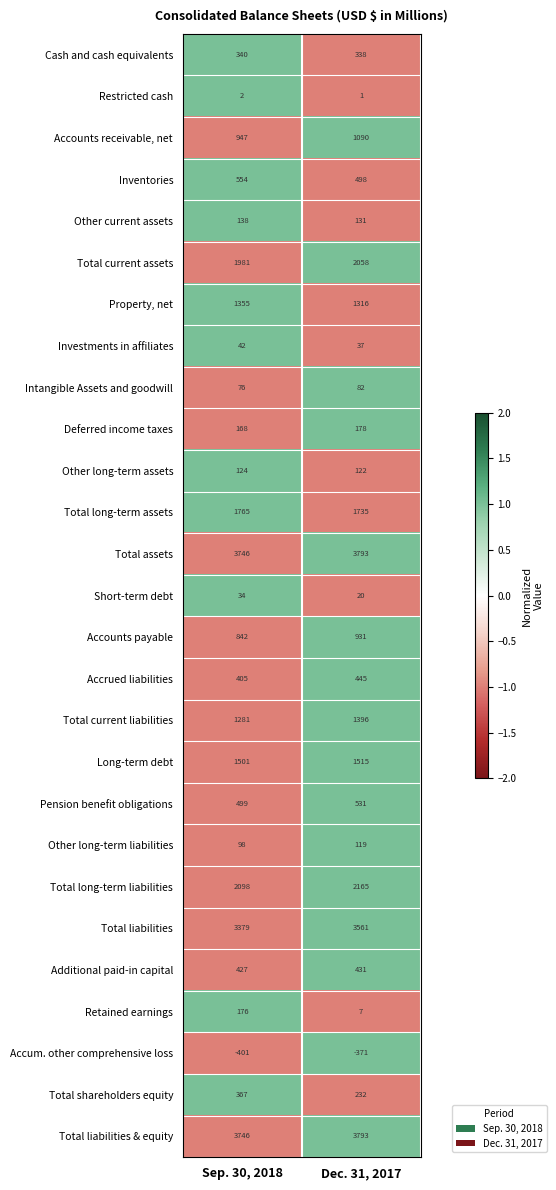

At how many categories does at least one series exceed 0?

2